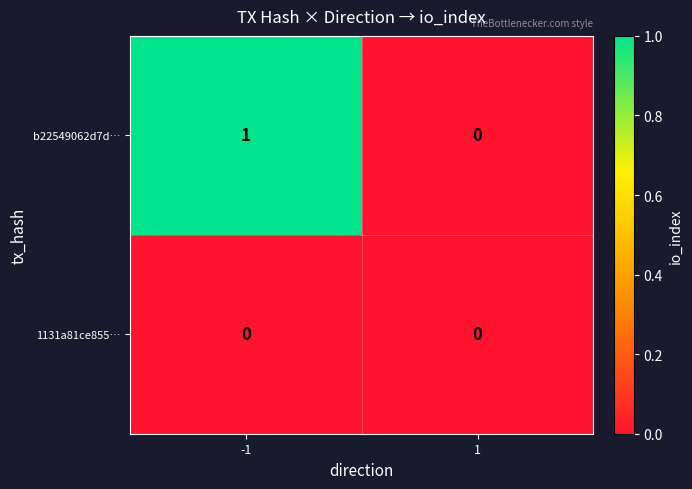

Which series has the largest total across all categories?

b22549062d7d…